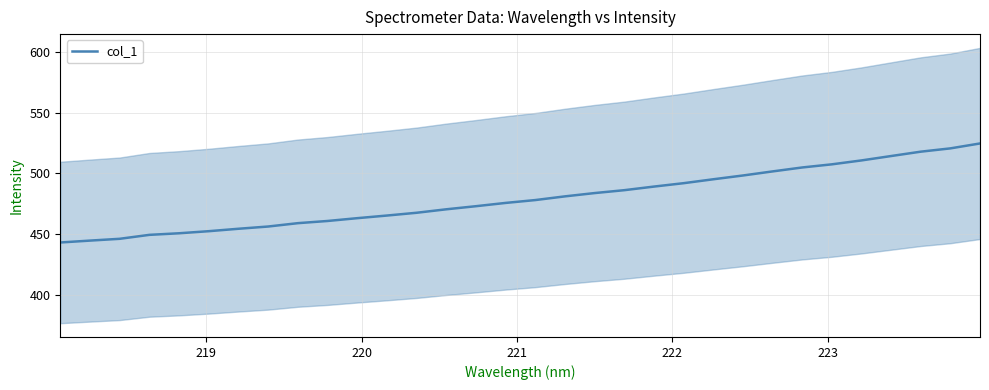

Reading left to right, list all the values displayed in this chart.

443.2	444.7	446.2	449.5	450.8	452.5	454.5	456.3	459.1	460.9	463.2	465.4	467.7	470.5	473.1	475.8	478.1	481.2	483.9	486.3	489.2	492.0	495.2	498.3	501.7	505.0	507.5	510.8	514.4	518.0	520.7	524.7